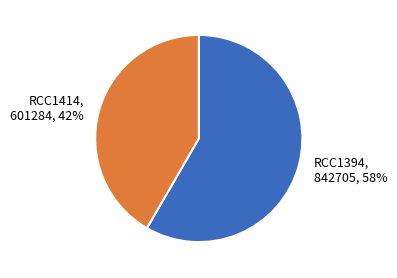

Is it true that RCC1394 is 72% of the pie?

False